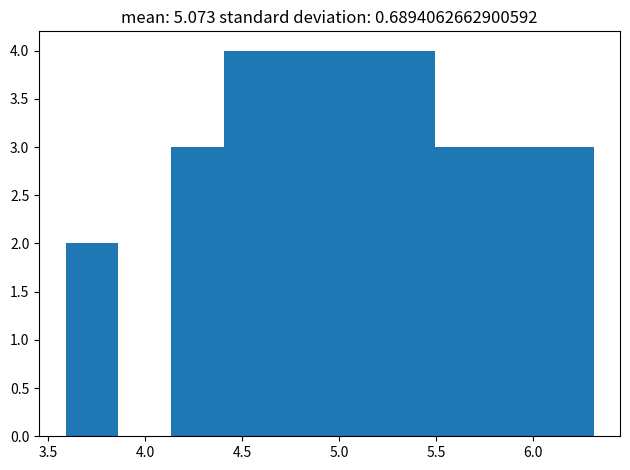

How tall is the bar that spans 5.75 to 6.05 on the x-axis? Neither the bar edges nor the heights are printed on the chart, so give them approximately, as read against the axes.

3